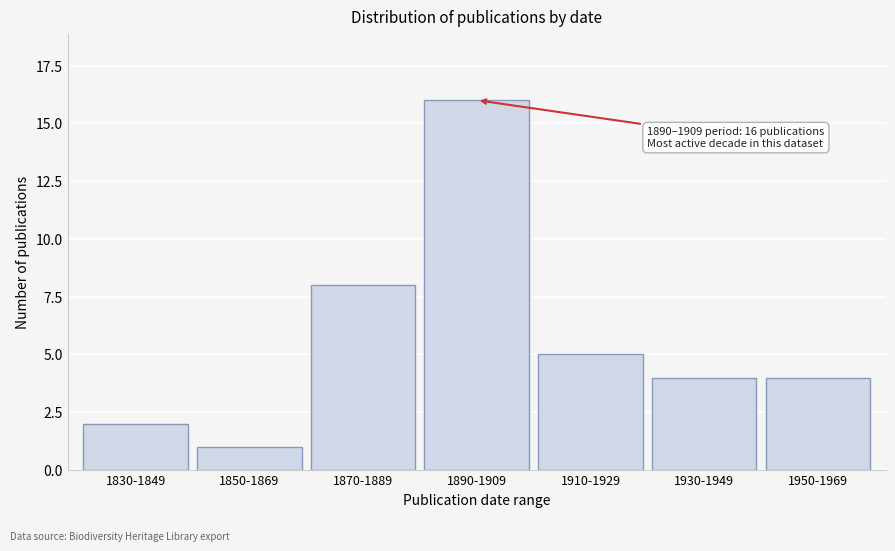

Reading left to right, extract all data points from this chart.

1830-1849=2	1850-1869=1	1870-1889=8	1890-1909=16	1910-1929=5	1930-1949=4	1950-1969=4